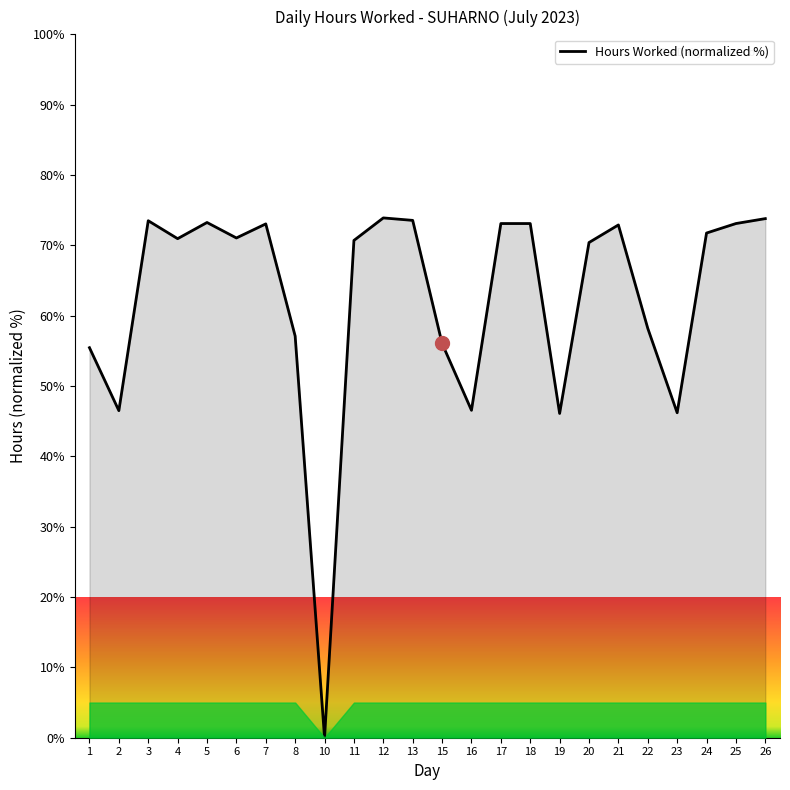

True or false: the data shows 90.2 at 8.

False